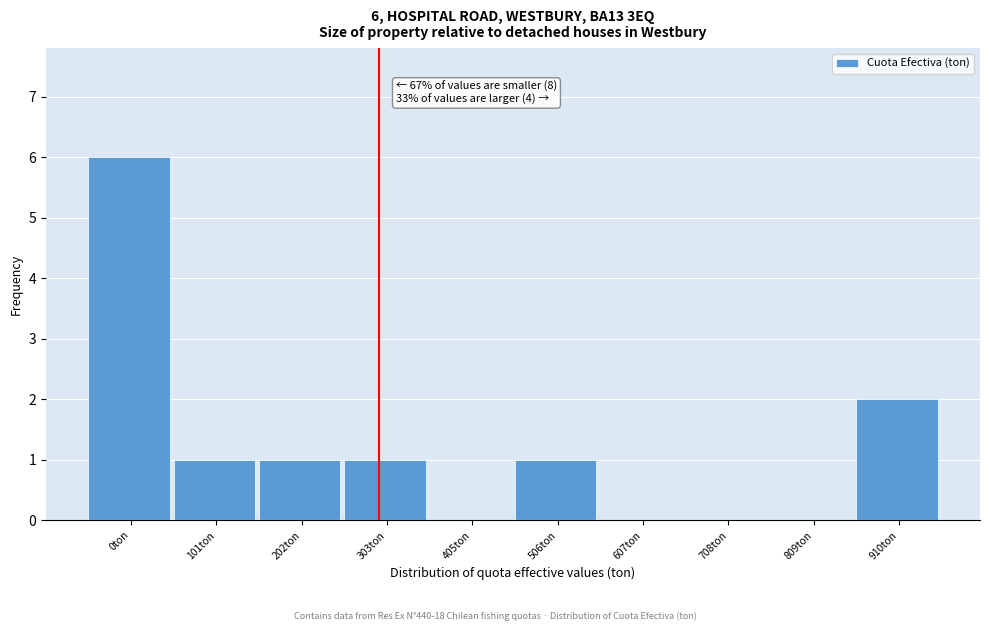

Reading left to right, list all the values displayed in this chart.

0ton=6	101ton=1	202ton=1	303ton=1	405ton=0	506ton=1	607ton=0	708ton=0	809ton=0	910ton=2